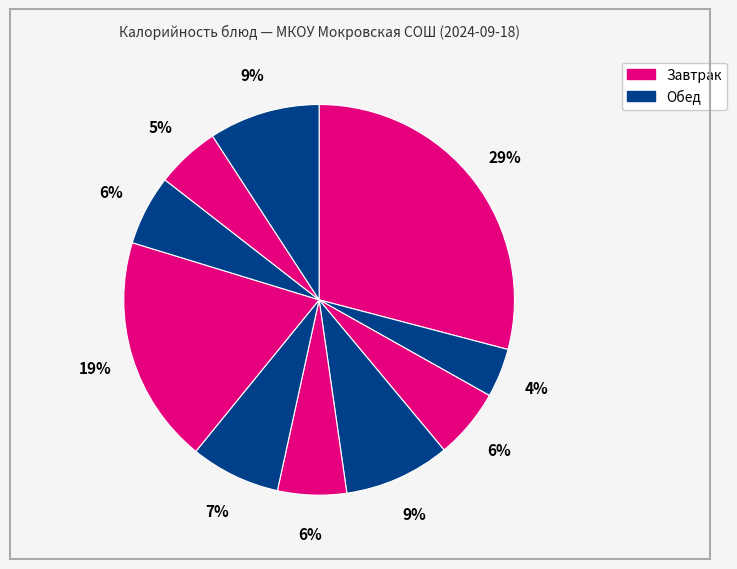

How many segments does this pie chart have?

10